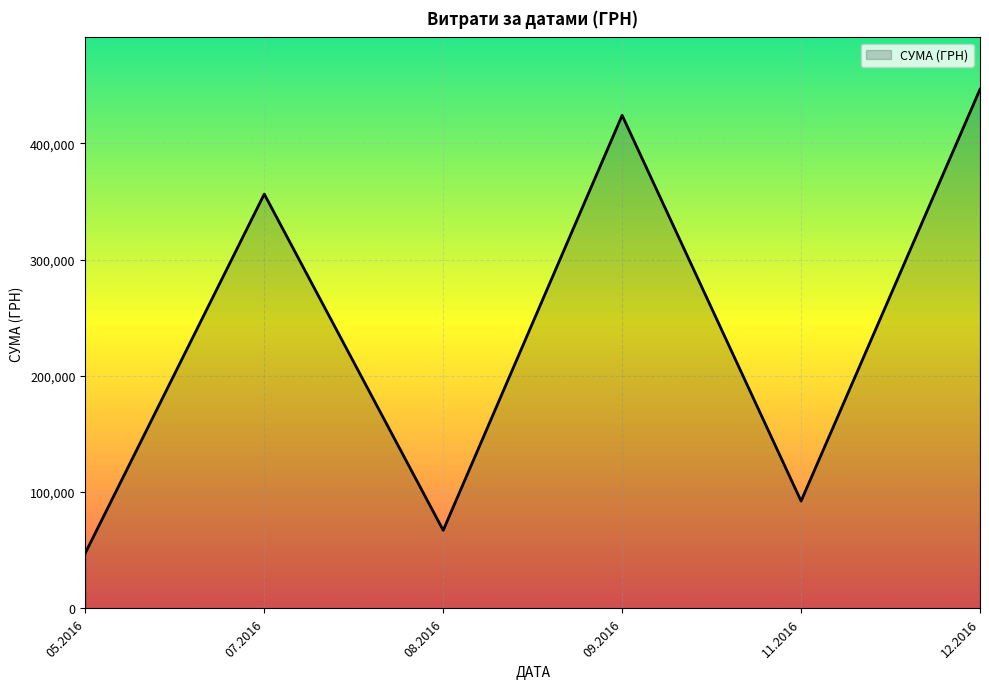

What value does the data have at 07.2016?

356252.6